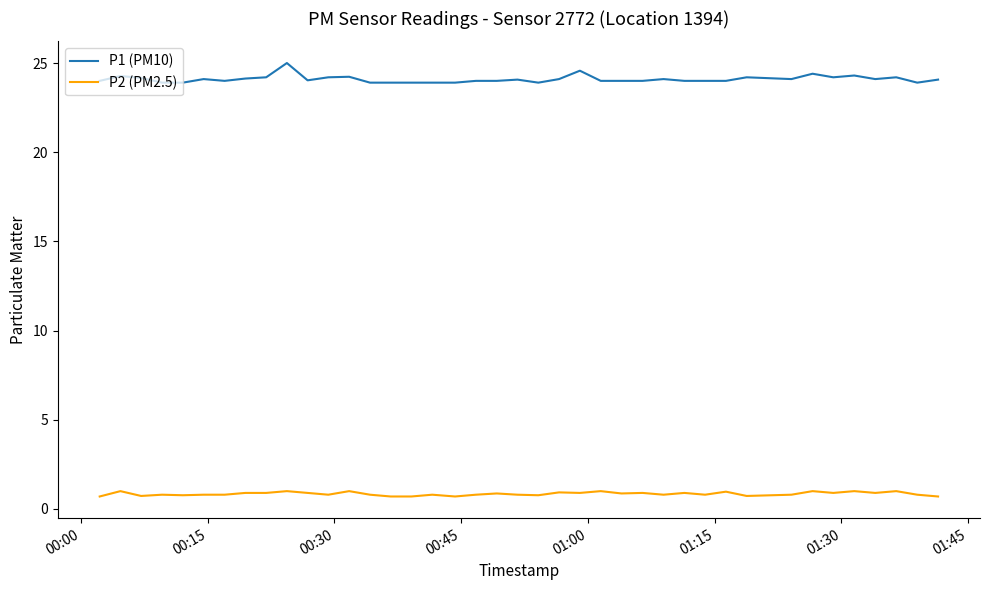

What is the lowest value of the P1 (PM10) series?

23.9